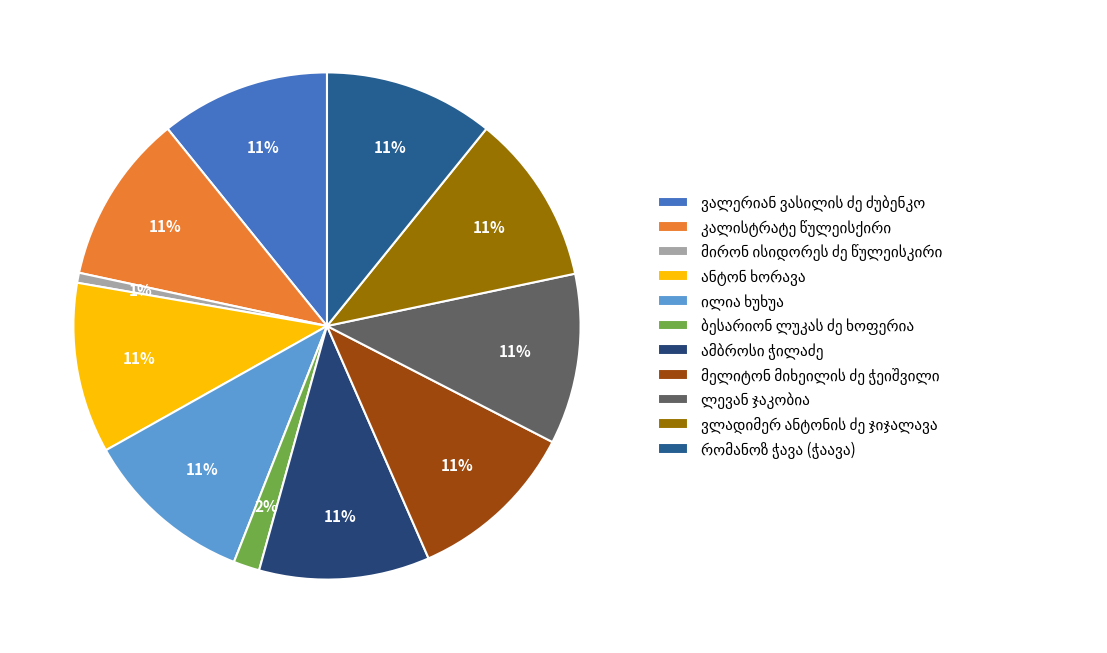

How many segments does this pie chart have?

11